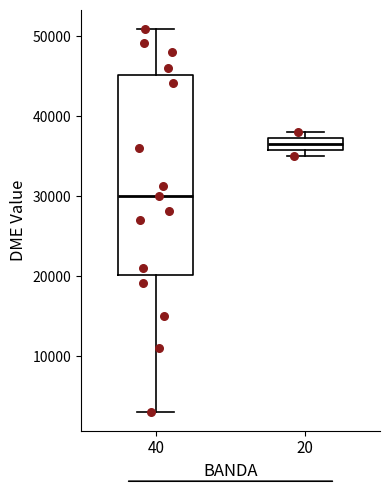

Where is the upper edge of the box at x = 40 on the y-axis? The values are not printed on the chart, so give them approximately, as read against the axis.

45000